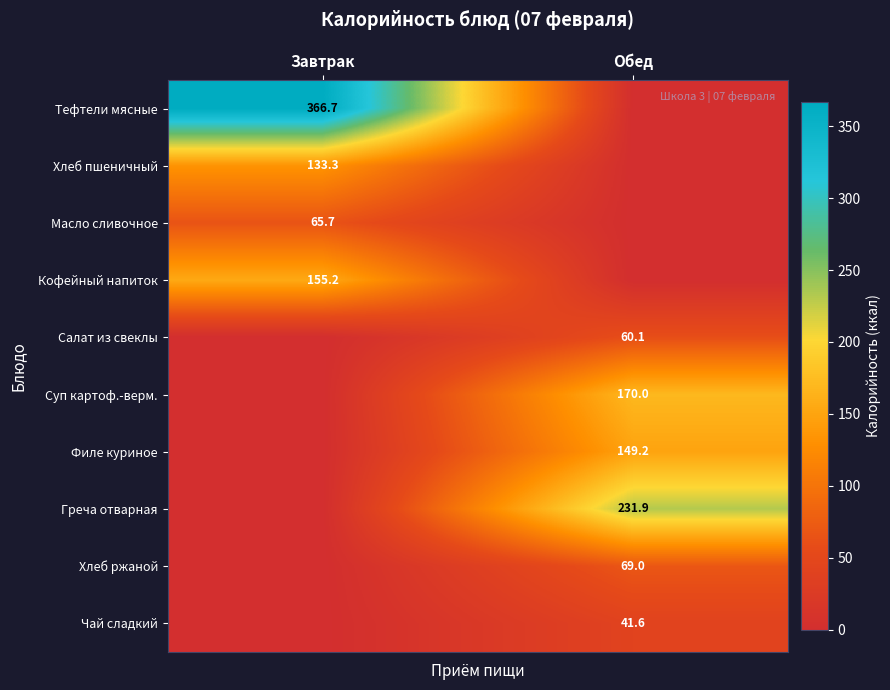

True or false: Масло сливочное has a value of 65.7 at Завтрак.

True